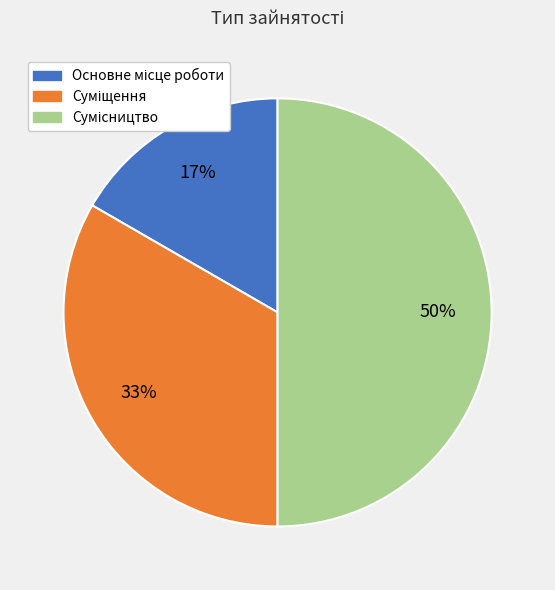

To the nearest percent, what is the difference between the largest and smallest slice percentages?

33%